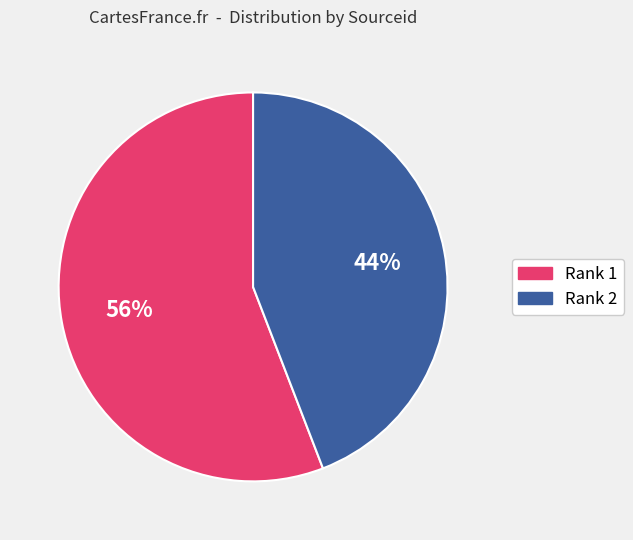

To the nearest percent, what is the difference between the largest and smallest slice percentages?

12%